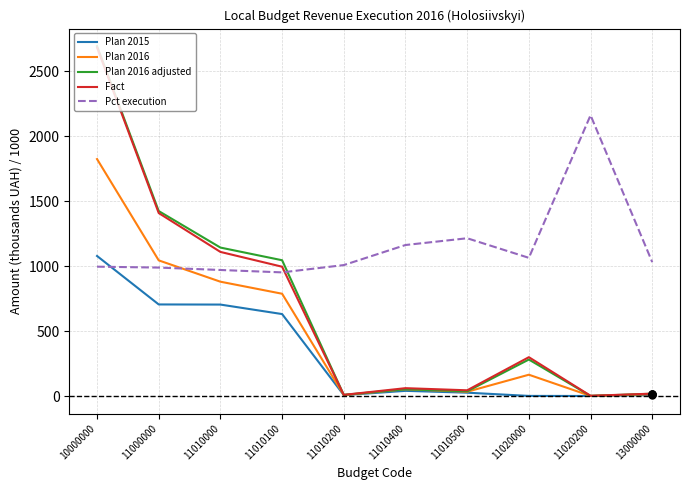

In Plan 2015, how many points are higher than both neighbors (excluding endpoints)?

1